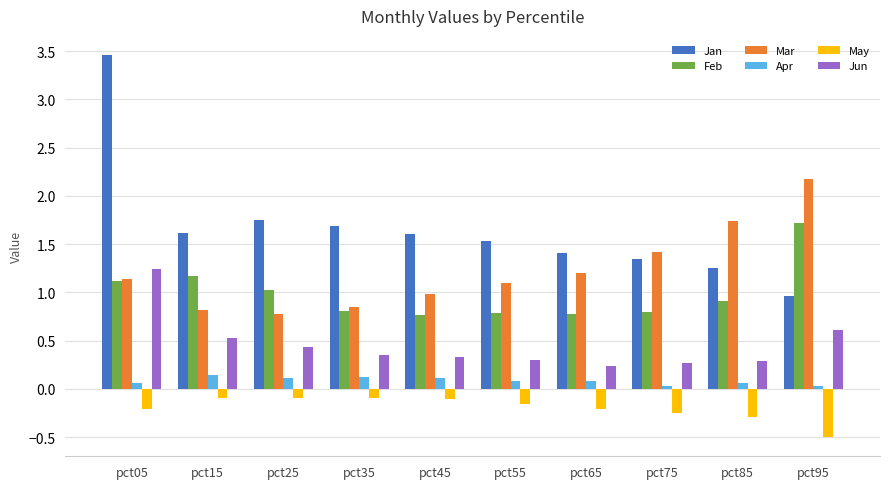

At which category is the sum across all series the highest?

pct05